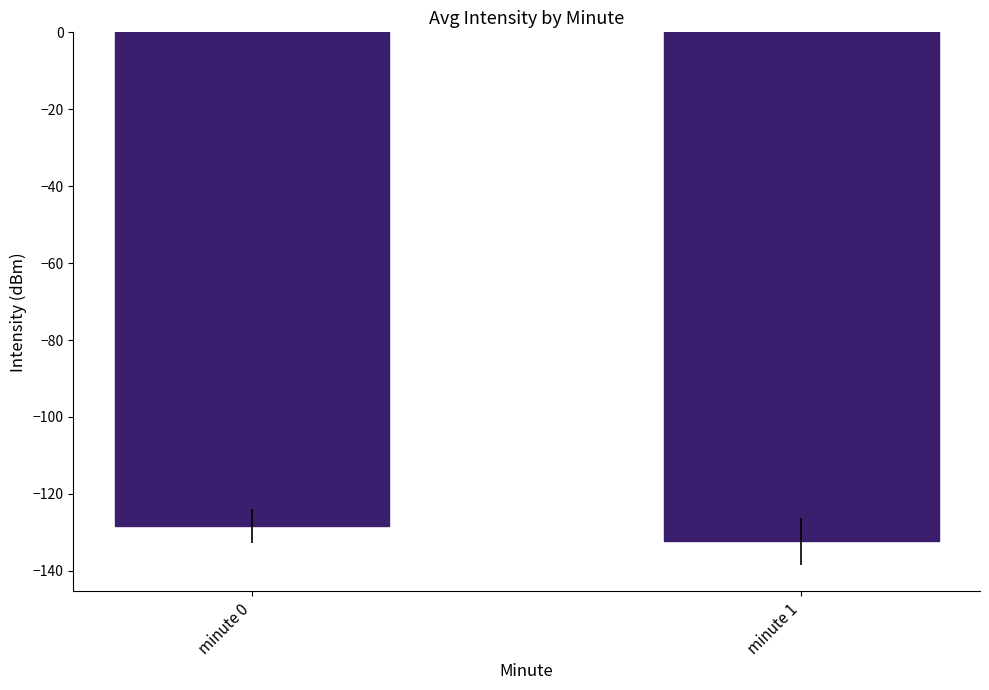

At which category does the chart reach its peak across all series?

minute 0